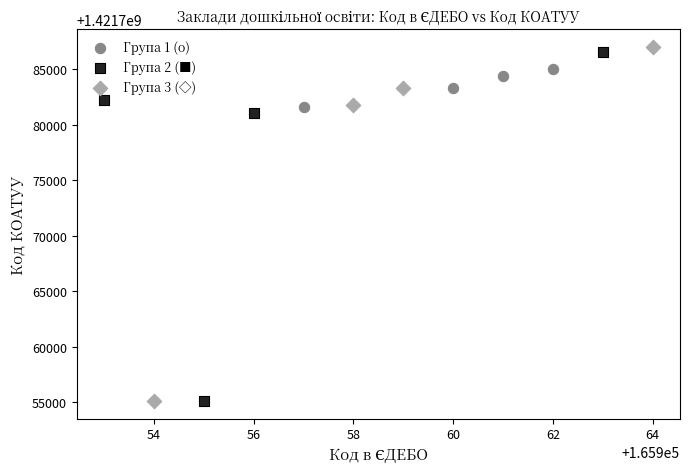

Which series has the largest Y range (max minus min)?

Група 3 (◇)